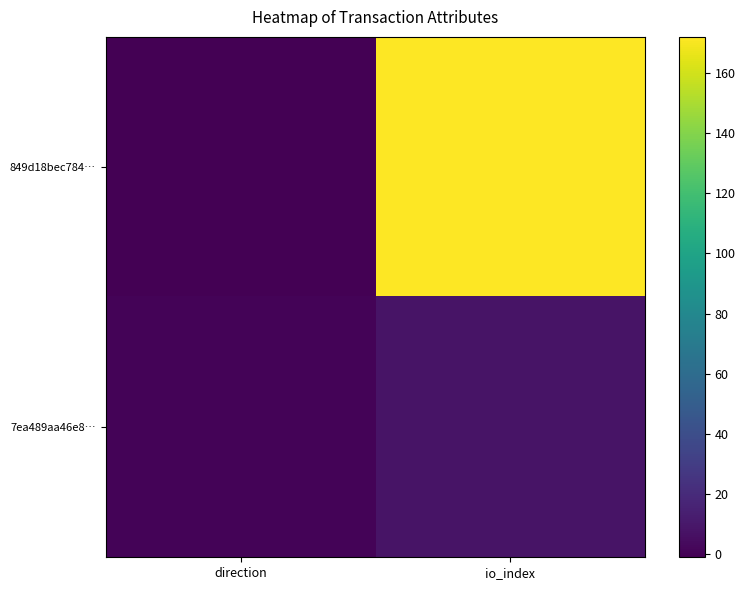

Rank the series at io_index from lowest to highest value.

7ea489aa46e8…, 849d18bec784…